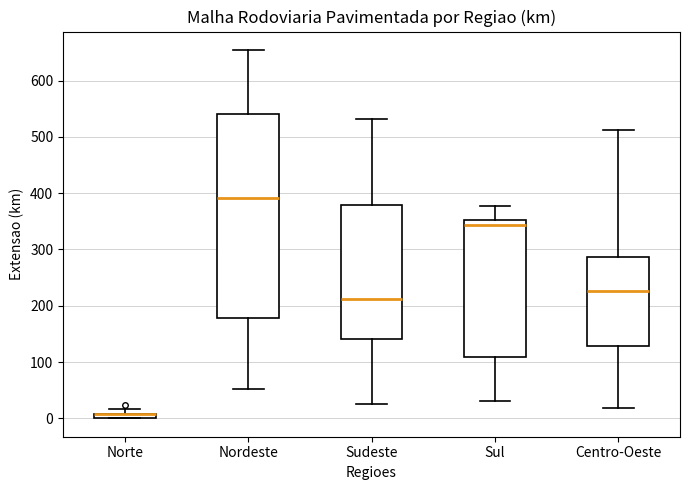

Where is the upper edge of the box for Norte on the y-axis? The values are not printed on the chart, so give them approximately, as read against the axis.

10